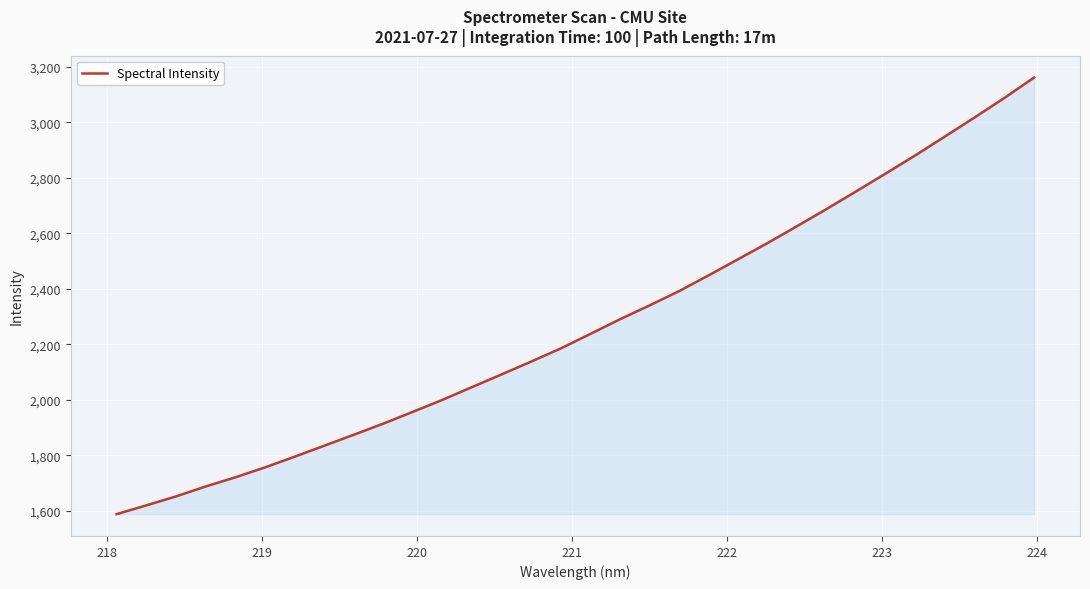

What is the maximum value shown in the chart?

3160.7